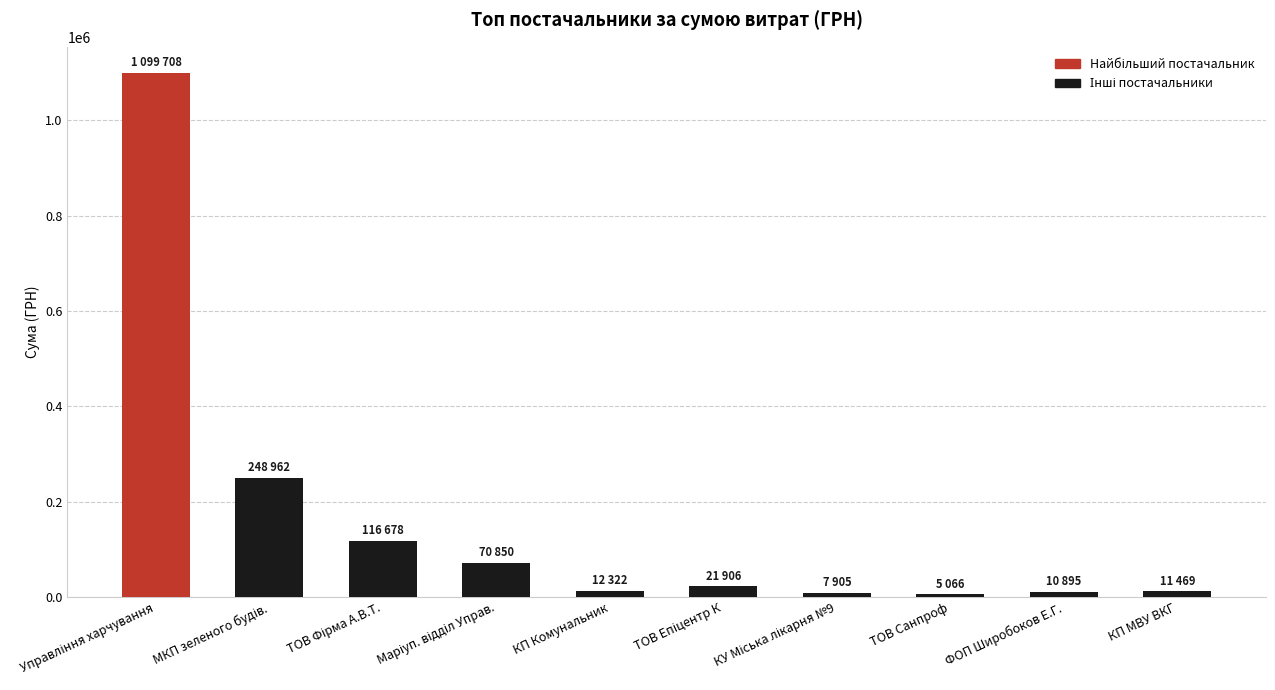

What is the average value?

160576.2